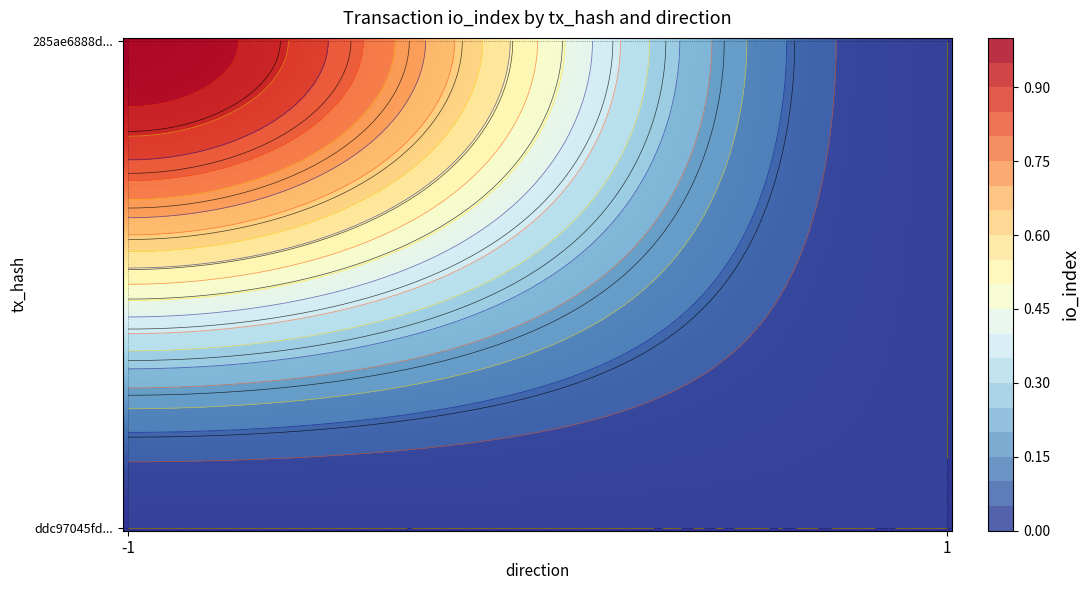

Between -1 and 1, which series saw the biggest shift?

285ae6888d4391fb1fc3accd9e92e437330afa6